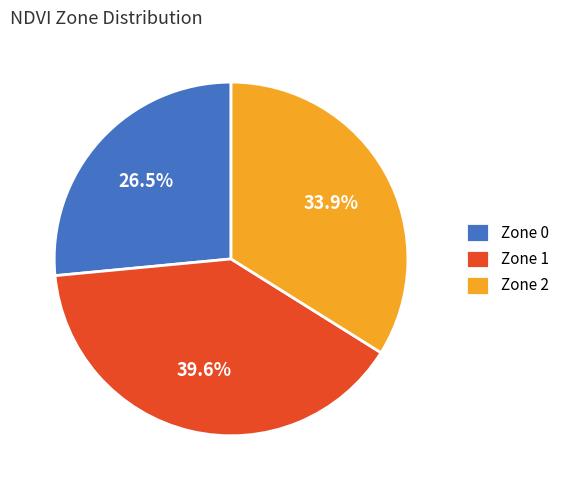

Is there any slice that represents more than half of the pie?

No